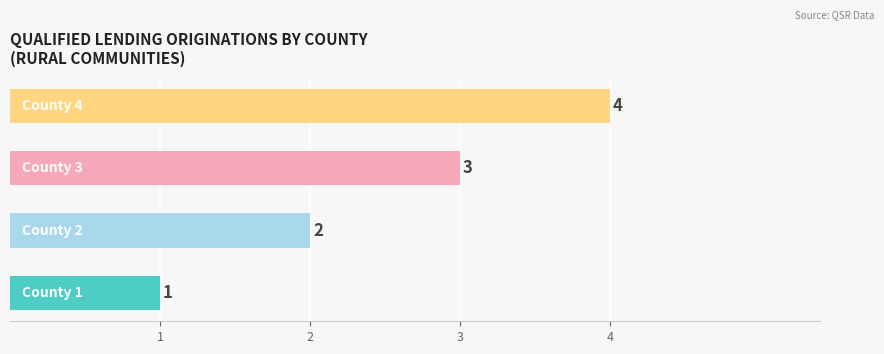

What is the maximum value shown in the chart?

4